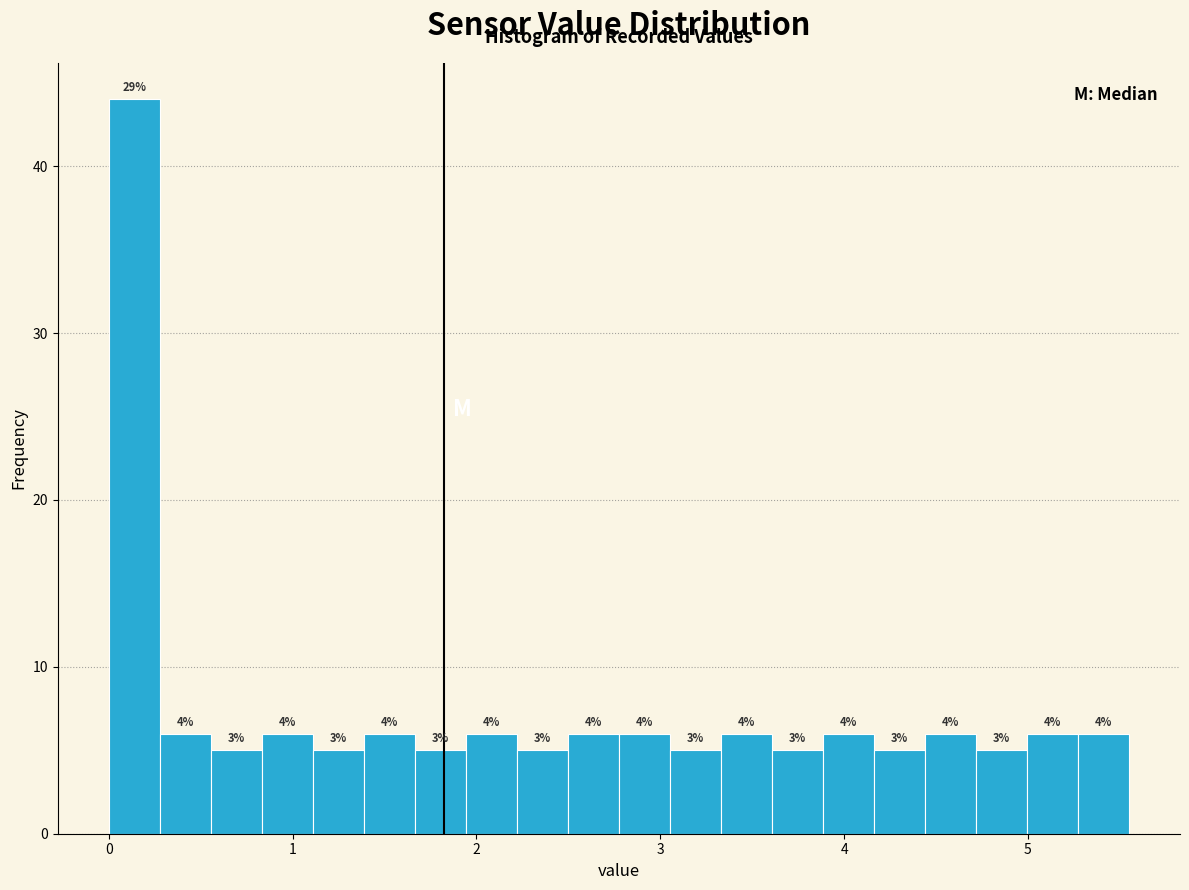

Read against the x-axis, roughly where is the centre of the tallest bar?

0.1